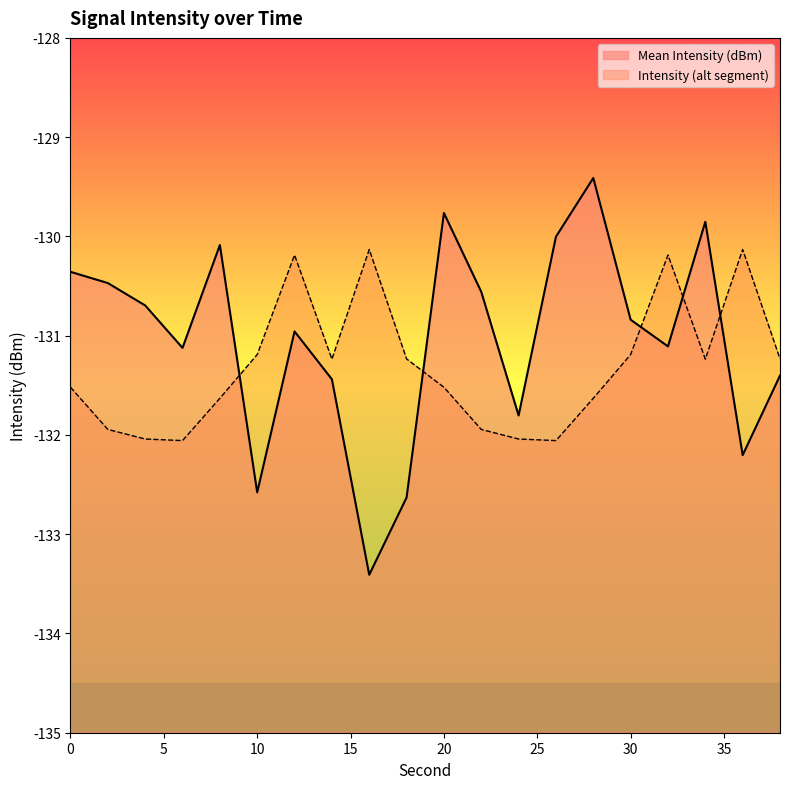

Between 18 and 38, which is larger?

38